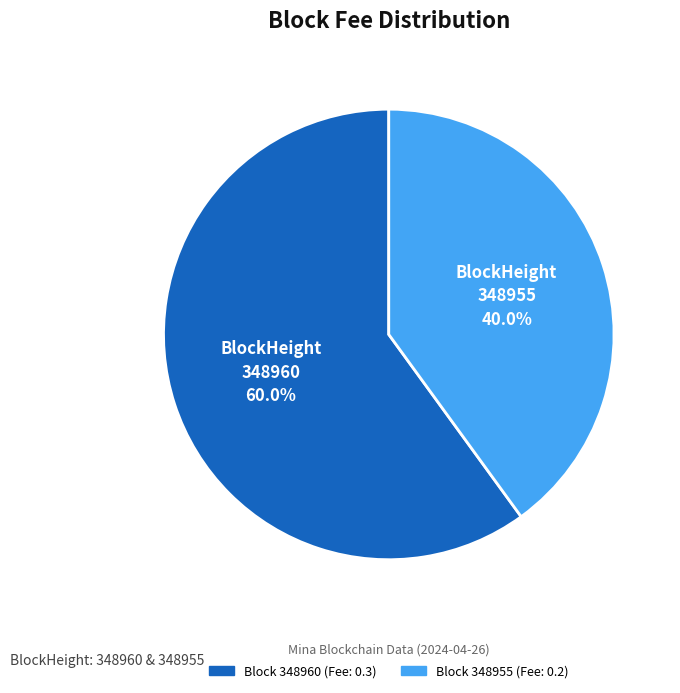

Does any single category account for the majority?

Yes